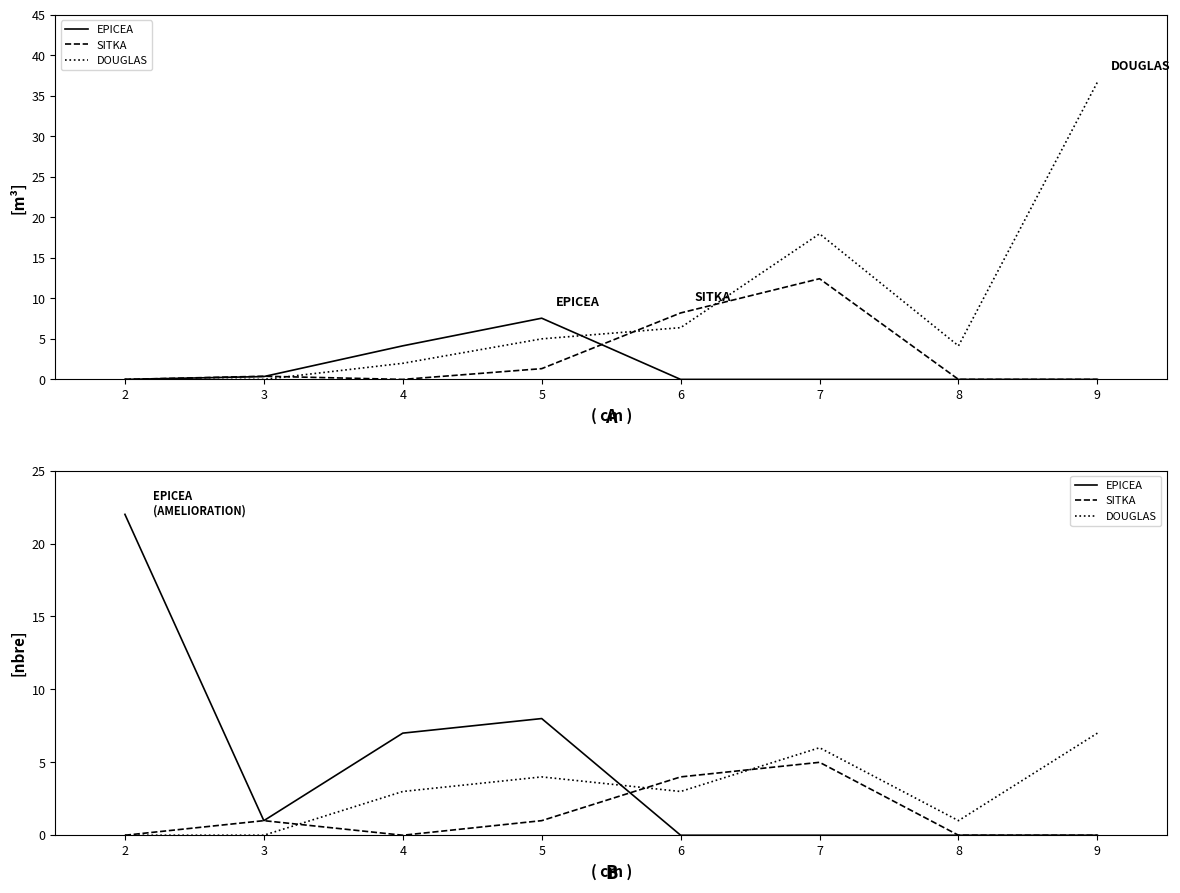

What is the difference between the SITKA values at 9 and 5?

1